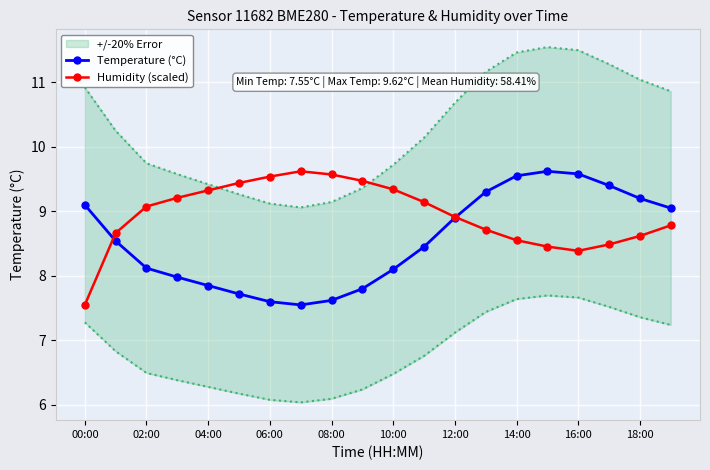

Which category has the lowest value in the Humidity (scaled) series?

00:00